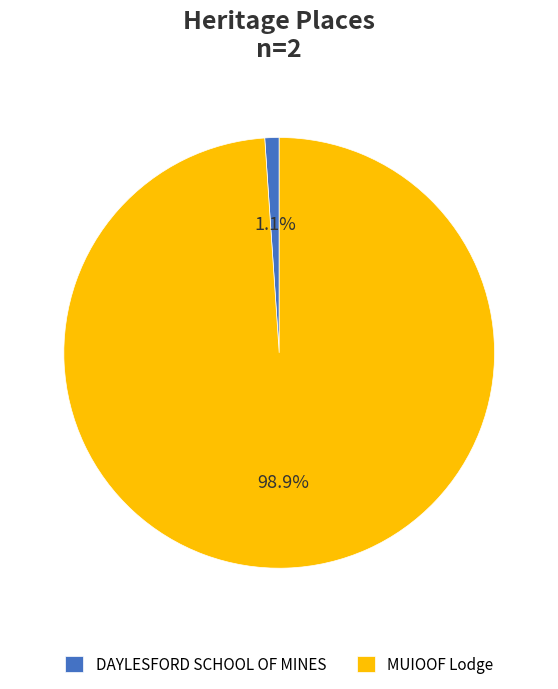

To the nearest percent, what is the difference between the DAYLESFORD SCHOOL OF MINES and MUIOOF Lodge slice percentages?

98%